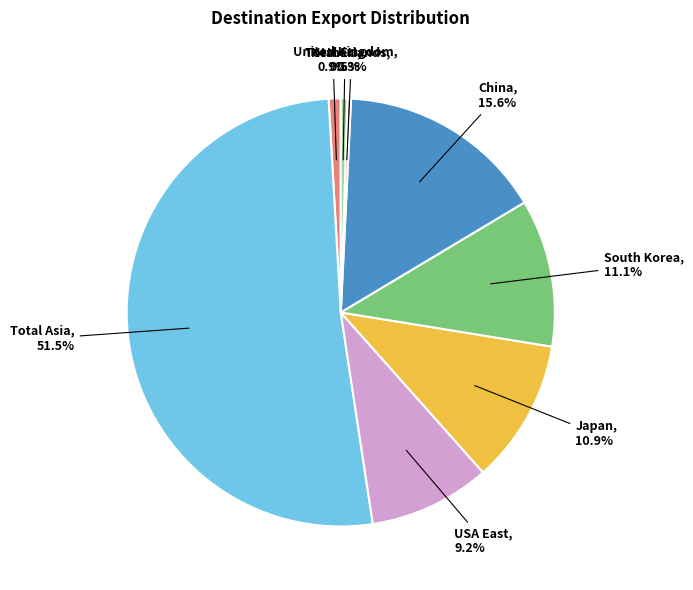

Rank the categories by value from lowest to highest.

Netherlands, United Kingdom, Total EU, USA East, Japan, South Korea, China, Total Asia